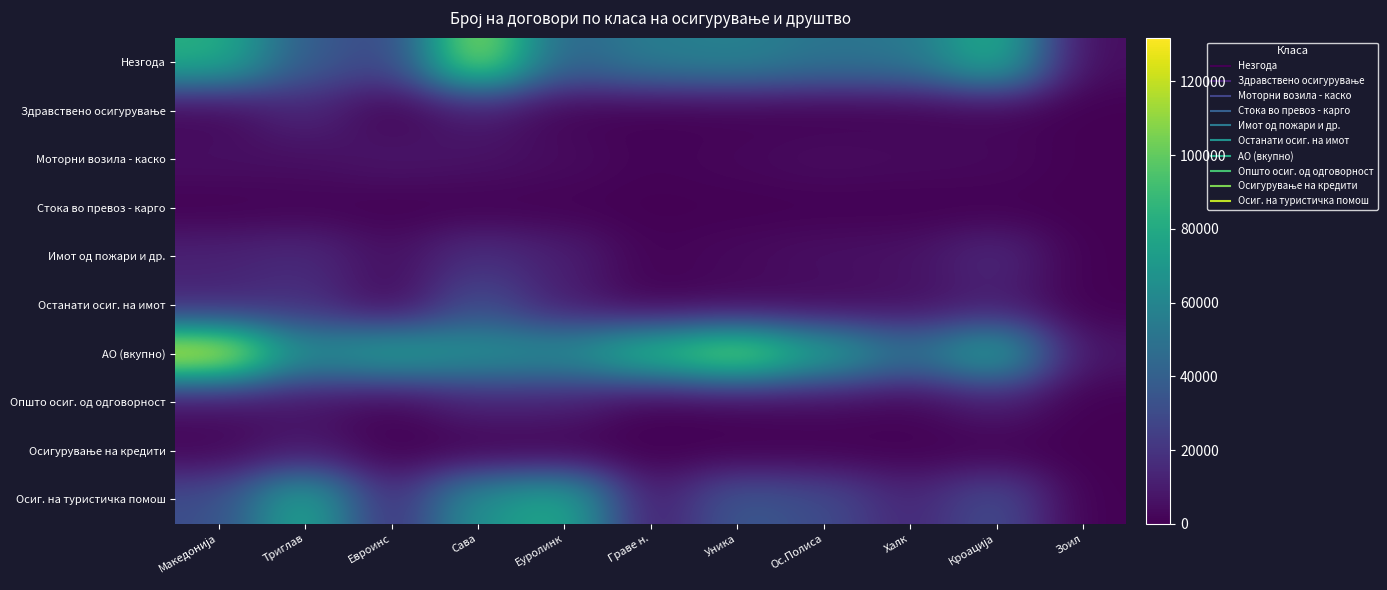

At which category is the sum across all series the highest?

Сава